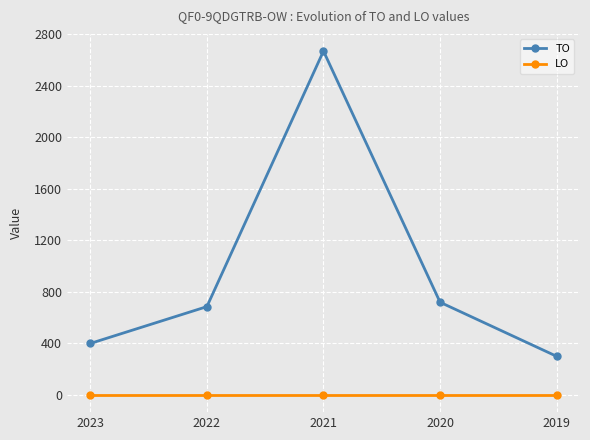

List the series in order of their peak value, lowest first.

LO, TO